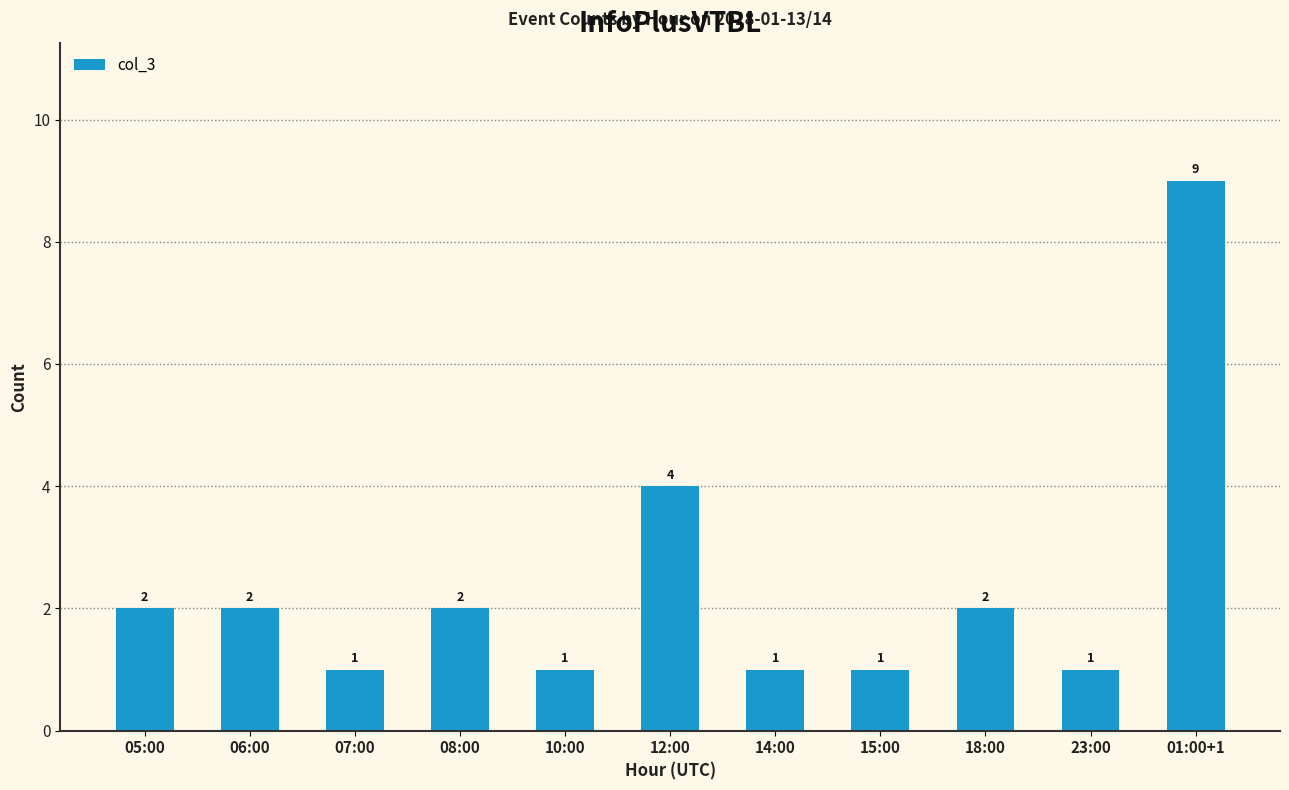

What is the sum of the values at 06:00 and 05:00?

4